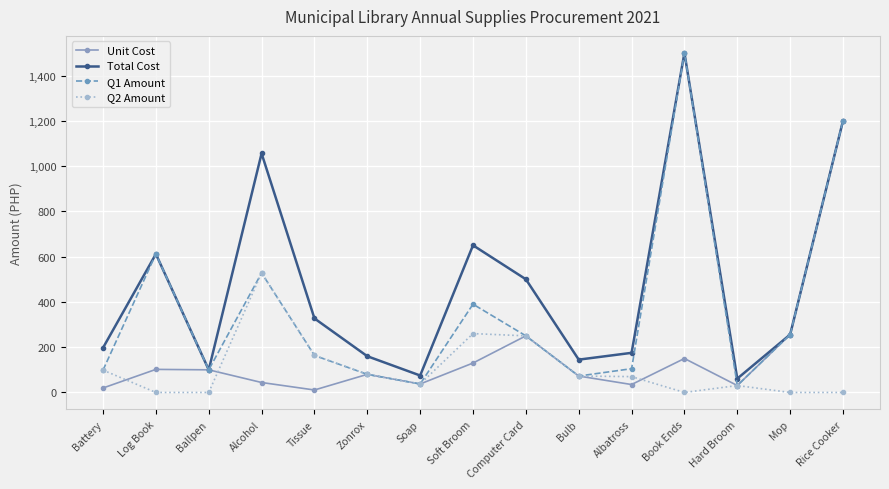

At which label does Q2 Amount first exceed 70?

Battery